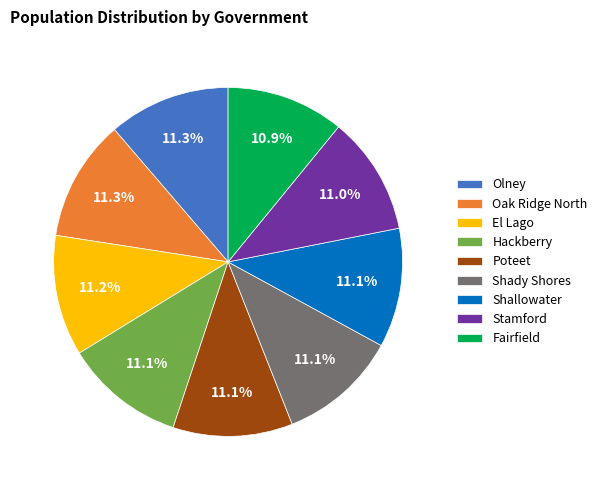

Is it true that Fairfield is 24% of the pie?

False